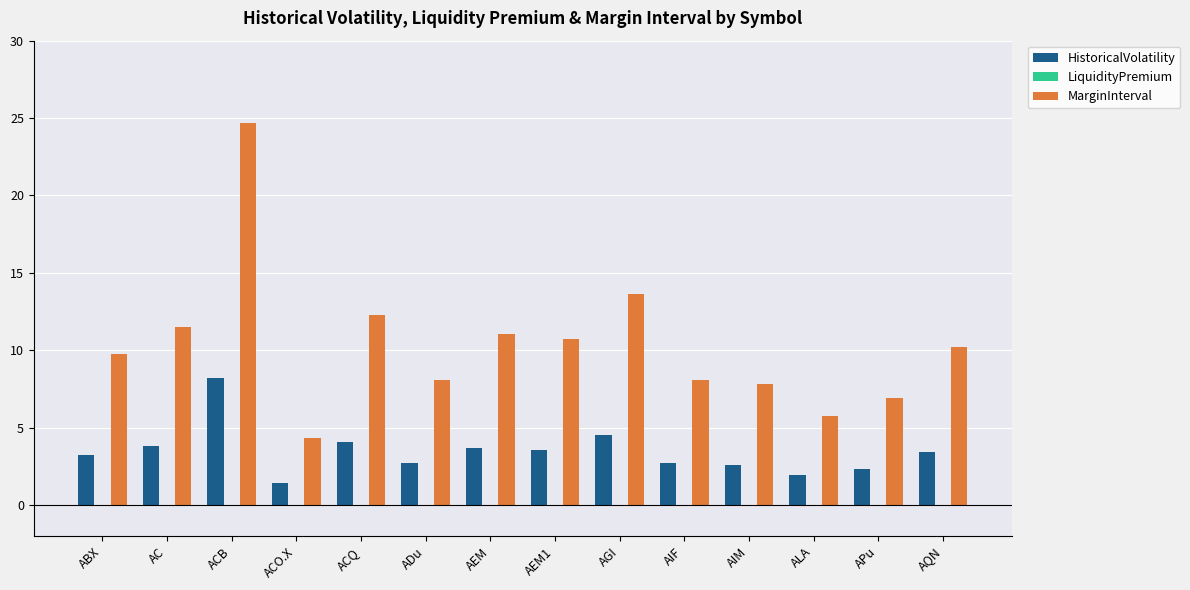

Which label corresponds to the largest value in the chart?

ACB